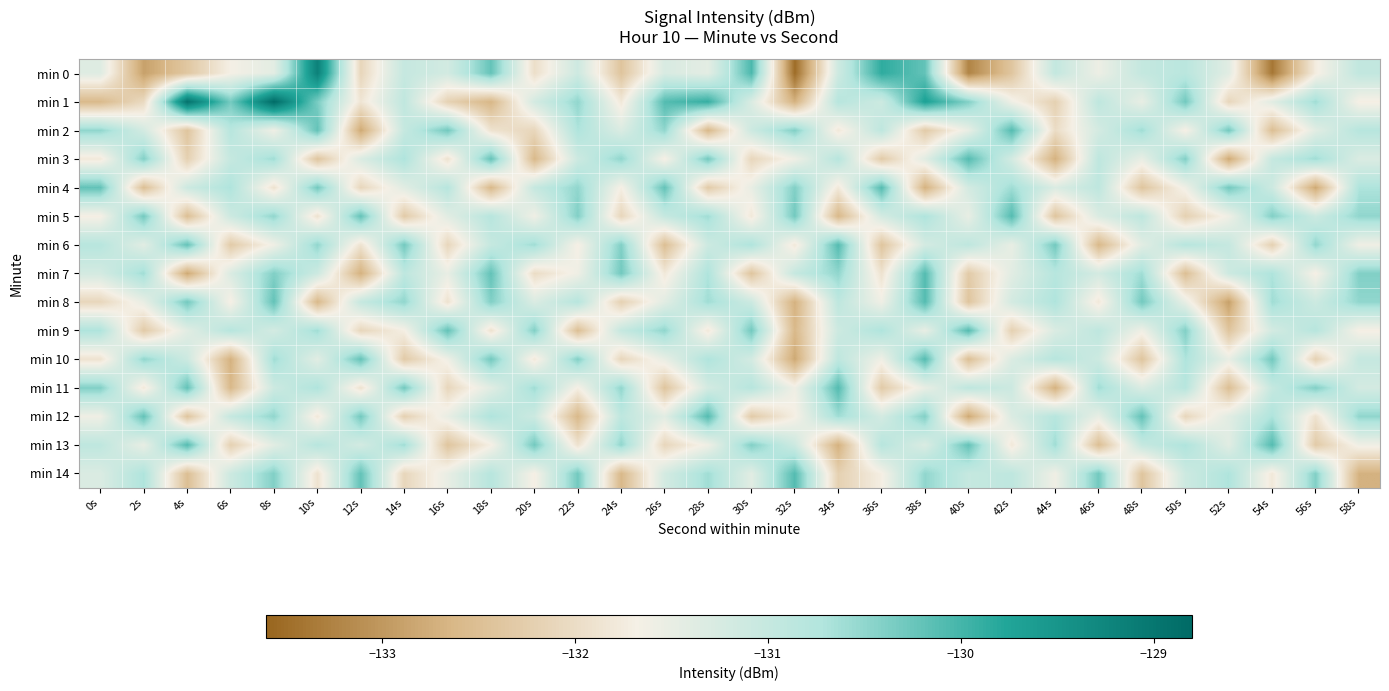

Reading left to right, what are all the values shown in this chart?

min 0: 0s=-131.4	2s=-132.9	4s=-132.4	6s=-131.7	8s=-131.4	10s=-129.2	12s=-132.1	14s=-131.0	16s=-131.2	18s=-130.2	20s=-132.0	22s=-131.1	24s=-132.4	26s=-131.3	28s=-131.4	30s=-130.0	32s=-133.5	34s=-131.1	36s=-129.9	38s=-130.2	40s=-133.2	42s=-132.4	44s=-131.0	46s=-131.6	48s=-131.0	50s=-130.8	52s=-131.4	54s=-133.4	56s=-131.7	58s=-130.9
min 1: 0s=-132.6	2s=-132.0	4s=-128.9	6s=-130.3	8s=-128.8	10s=-130.4	12s=-131.9	14s=-130.9	16s=-132.2	18s=-132.6	20s=-131.2	22s=-130.5	24s=-131.8	26s=-130.1	28s=-129.9	30s=-131.3	32s=-132.7	34s=-130.8	36s=-131.1	38s=-129.7	40s=-130.4	42s=-131.6	44s=-132.2	46s=-130.9	48s=-131.5	50s=-130.3	52s=-132.1	54s=-131.4	56s=-130.6	58s=-131.7
min 2: 0s=-130.5	2s=-131.2	4s=-132.4	6s=-130.8	8s=-131.6	10s=-130.2	12s=-132.8	14s=-131.0	16s=-130.3	18s=-131.9	20s=-132.1	22s=-130.7	24s=-131.3	26s=-130.5	28s=-132.6	30s=-131.1	32s=-130.4	34s=-131.8	36s=-130.9	38s=-132.3	40s=-131.5	42s=-130.1	44s=-132.0	46s=-131.2	48s=-130.6	50s=-131.7	52s=-130.3	54s=-132.5	56s=-131.4	58s=-130.8
min 3: 0s=-131.8	2s=-130.4	4s=-132.2	6s=-131.0	8s=-130.6	10s=-132.4	12s=-131.3	14s=-130.7	16s=-131.9	18s=-130.2	20s=-132.6	22s=-131.1	24s=-130.5	26s=-131.7	28s=-130.3	30s=-132.1	32s=-131.6	34s=-130.8	36s=-132.3	38s=-131.4	40s=-130.1	42s=-131.2	44s=-132.7	46s=-130.9	48s=-131.5	50s=-130.4	52s=-132.8	54s=-131.0	56s=-130.6	58s=-131.3
min 4: 0s=-130.2	2s=-132.5	4s=-131.1	6s=-130.7	8s=-131.9	10s=-130.3	12s=-132.1	14s=-131.4	16s=-130.8	18s=-132.6	20s=-131.0	22s=-130.5	24s=-131.7	26s=-130.2	28s=-132.3	30s=-131.5	32s=-130.4	34s=-131.8	36s=-130.1	38s=-132.7	40s=-131.2	42s=-130.6	44s=-131.3	46s=-130.9	48s=-132.4	50s=-131.6	52s=-130.3	54s=-131.1	56s=-132.8	58s=-130.7
min 5: 0s=-131.7	2s=-130.3	4s=-132.5	6s=-131.1	8s=-130.5	10s=-131.9	12s=-130.2	14s=-132.3	16s=-131.4	18s=-130.8	20s=-131.6	22s=-130.4	24s=-132.1	26s=-131.0	28s=-130.6	30s=-131.8	32s=-130.3	34s=-132.6	36s=-131.2	38s=-130.7	40s=-131.5	42s=-130.1	44s=-132.4	46s=-131.3	48s=-130.9	50s=-132.2	52s=-131.6	54s=-130.4	56s=-131.1	58s=-130.5
min 6: 0s=-130.8	2s=-131.4	4s=-130.2	6s=-132.3	8s=-131.6	10s=-130.5	12s=-131.9	14s=-130.3	16s=-132.1	18s=-131.0	20s=-130.6	22s=-131.7	24s=-130.4	26s=-132.5	28s=-131.1	30s=-130.7	32s=-131.8	34s=-130.1	36s=-132.4	38s=-131.2	40s=-130.9	42s=-131.5	44s=-130.3	46s=-132.6	48s=-131.4	50s=-130.8	52s=-131.0	54s=-132.2	56s=-130.5	58s=-131.6
min 7: 0s=-131.2	2s=-130.6	4s=-132.8	6s=-131.3	8s=-130.4	10s=-131.1	12s=-132.7	14s=-130.9	16s=-131.5	18s=-130.2	20s=-132.0	22s=-131.6	24s=-130.3	26s=-131.8	28s=-130.7	30s=-132.4	32s=-131.0	34s=-130.5	36s=-131.9	38s=-130.1	40s=-132.3	42s=-131.4	44s=-130.8	46s=-131.2	48s=-130.6	50s=-132.5	52s=-131.1	54s=-130.7	56s=-131.7	58s=-130.4
min 8: 0s=-132.1	2s=-131.5	4s=-130.3	6s=-131.7	8s=-130.2	10s=-132.6	12s=-131.0	14s=-130.5	16s=-131.9	18s=-130.4	20s=-131.3	22s=-130.8	24s=-132.2	26s=-131.4	28s=-130.6	30s=-131.1	32s=-132.7	34s=-130.9	36s=-131.6	38s=-130.1	40s=-132.4	42s=-131.2	44s=-130.7	46s=-131.8	48s=-130.3	50s=-131.5	52s=-132.9	54s=-130.6	56s=-131.1	58s=-130.5
min 9: 0s=-130.7	2s=-132.3	4s=-131.4	6s=-130.8	8s=-131.2	10s=-130.6	12s=-132.1	14s=-131.7	16s=-130.2	18s=-131.9	20s=-130.4	22s=-132.5	24s=-131.0	26s=-130.5	28s=-131.8	30s=-130.3	32s=-132.6	34s=-131.1	36s=-130.7	38s=-131.5	40s=-130.1	42s=-132.2	44s=-131.3	46s=-130.9	48s=-131.6	50s=-130.4	52s=-132.4	54s=-131.2	56s=-130.8	58s=-131.7
min 10: 0s=-131.9	2s=-130.5	4s=-131.1	6s=-132.7	8s=-130.6	10s=-131.4	12s=-130.2	14s=-132.3	16s=-131.6	18s=-130.3	20s=-131.8	22s=-130.4	24s=-132.1	26s=-131.5	28s=-130.7	30s=-131.2	32s=-132.8	34s=-130.9	36s=-131.6	38s=-130.1	40s=-132.5	42s=-131.3	44s=-130.8	46s=-131.1	48s=-132.4	50s=-130.7	52s=-131.5	54s=-130.3	56s=-132.2	58s=-131.0
min 11: 0s=-130.4	2s=-131.8	4s=-130.2	6s=-132.6	8s=-131.1	10s=-130.7	12s=-131.9	14s=-130.3	16s=-132.1	18s=-131.4	20s=-130.6	22s=-131.7	24s=-130.5	26s=-132.4	28s=-131.2	30s=-130.8	32s=-131.6	34s=-130.1	36s=-132.3	38s=-131.5	40s=-130.9	42s=-131.1	44s=-132.7	46s=-130.6	48s=-131.3	50s=-130.8	52s=-132.5	54s=-131.0	56s=-130.4	58s=-131.2
min 12: 0s=-131.6	2s=-130.2	4s=-132.4	6s=-131.0	8s=-130.5	10s=-131.8	12s=-130.3	14s=-132.2	16s=-131.5	18s=-130.7	20s=-131.1	22s=-132.6	24s=-130.9	26s=-131.4	28s=-130.1	30s=-132.3	32s=-131.7	34s=-130.6	36s=-131.2	38s=-130.4	40s=-132.8	42s=-131.3	44s=-130.8	46s=-131.5	48s=-130.2	50s=-132.1	52s=-131.4	54s=-130.7	56s=-131.9	58s=-130.5
min 13: 0s=-130.9	2s=-131.5	4s=-130.1	6s=-132.2	8s=-131.4	10s=-130.8	12s=-131.2	14s=-130.6	16s=-132.4	18s=-131.7	20s=-130.3	22s=-131.9	24s=-130.5	26s=-132.1	28s=-131.6	30s=-130.4	32s=-131.1	34s=-132.7	36s=-130.8	38s=-131.3	40s=-130.2	42s=-131.8	44s=-130.6	46s=-132.5	48s=-131.0	50s=-130.7	52s=-131.4	54s=-130.1	56s=-132.3	58s=-131.6
min 14: 0s=-131.3	2s=-130.7	4s=-132.5	6s=-131.1	8s=-130.4	10s=-131.9	12s=-130.2	14s=-132.1	16s=-131.5	18s=-130.8	20s=-131.7	22s=-130.3	24s=-132.6	26s=-131.2	28s=-130.6	30s=-131.4	32s=-130.1	34s=-132.2	36s=-131.7	38s=-130.5	40s=-131.0	42s=-130.9	44s=-131.6	46s=-130.3	48s=-132.4	50s=-131.1	52s=-130.7	54s=-131.8	56s=-130.4	58s=-132.7